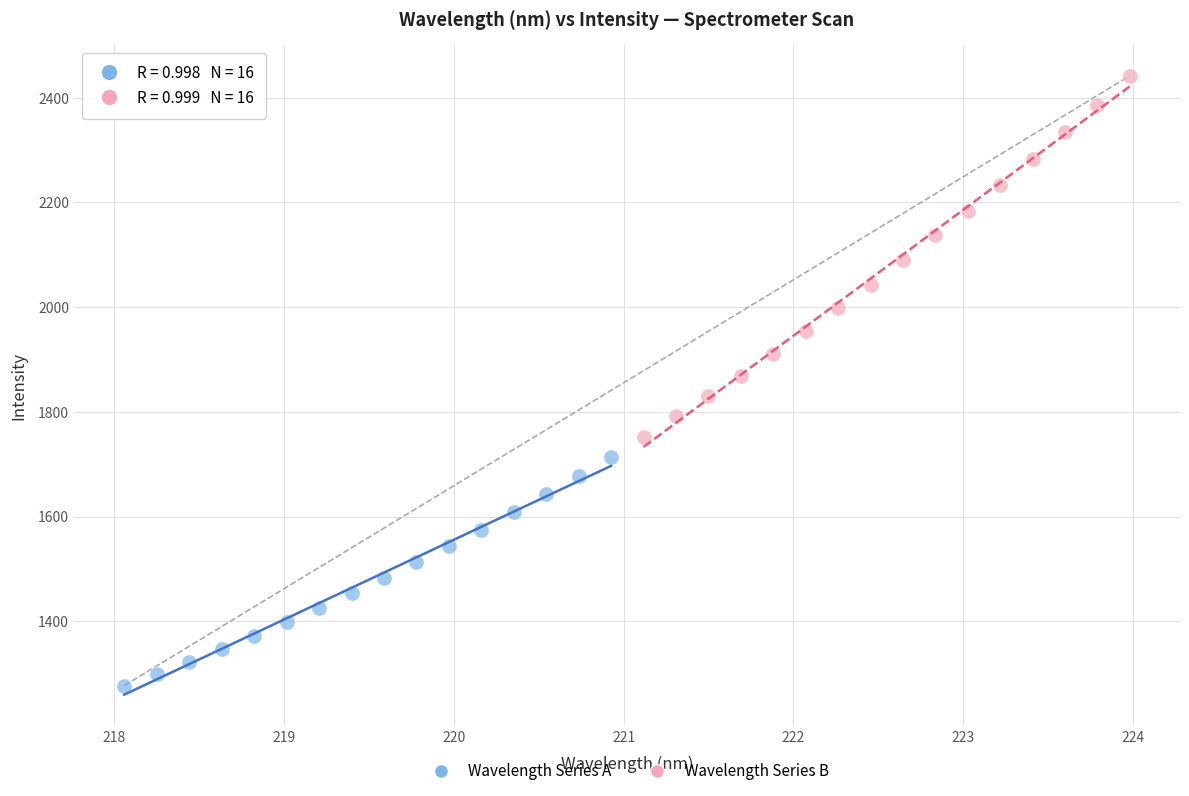

Which series has the largest Y range (max minus min)?

Wavelength Series B